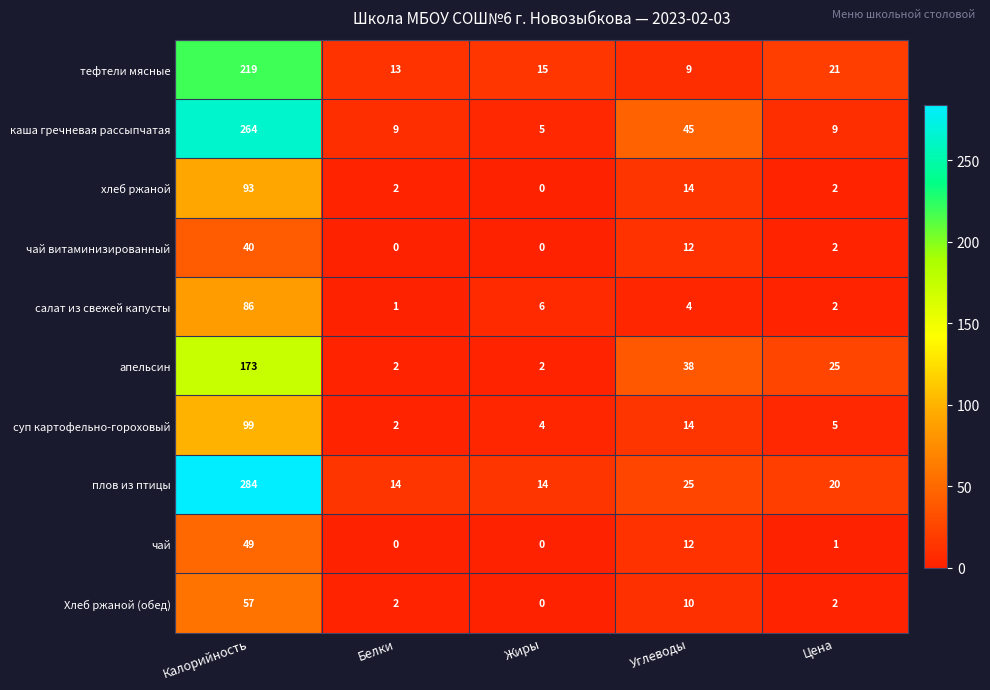

The апельсин series shows 239 at Калорийность. True or false?

False